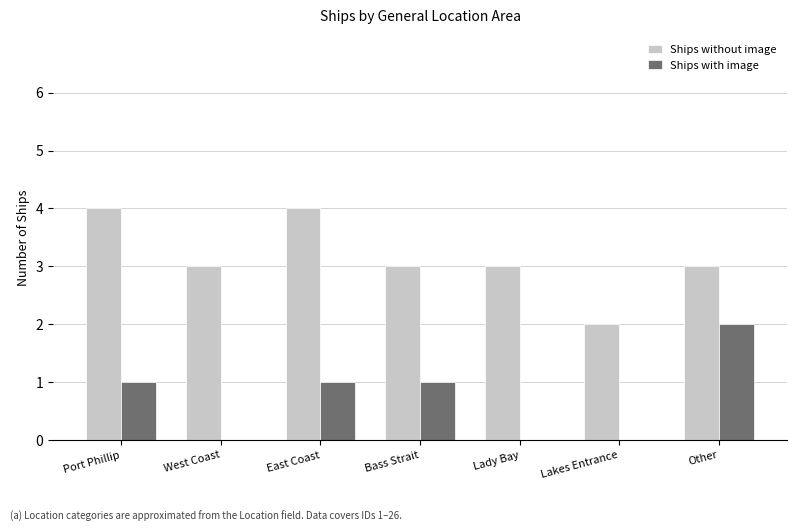

How many groups of bars are there?

7